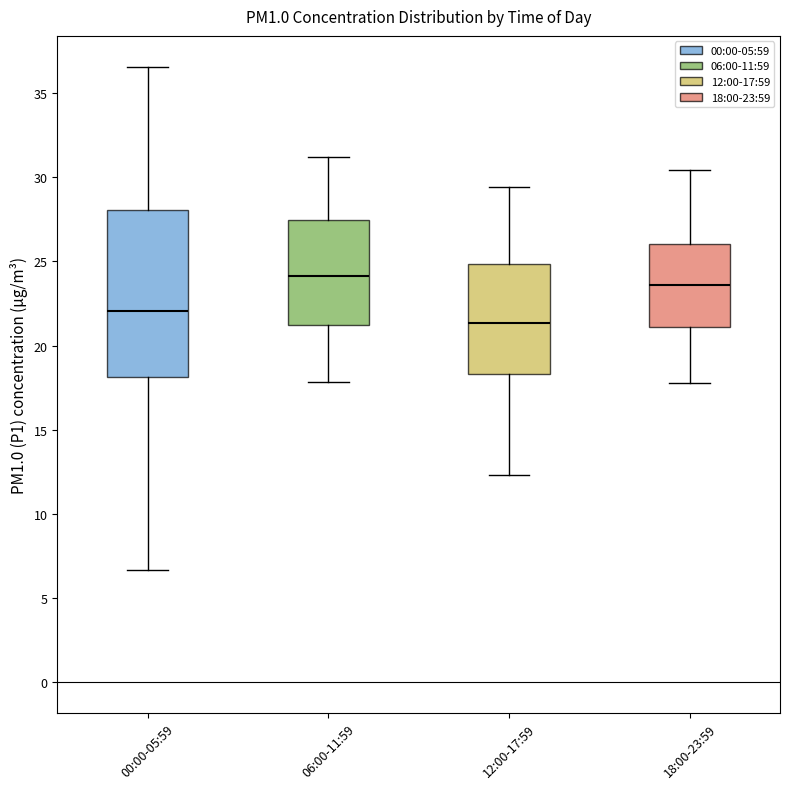

Reading left to right, read every box against the y-axis: the position of its median line, the range the box covers, and the ends of its whiskers. The values are not printed on the chart, so give them approximately, as read against the axis.

00:00-05:59: median 22.0, box 18.0 to 28.0, whiskers 6.5 to 36.5
06:00-11:59: median 24.0, box 21.0 to 27.5, whiskers 18.0 to 31.0
12:00-17:59: median 21.5, box 18.5 to 25.0, whiskers 12.5 to 29.5
18:00-23:59: median 23.5, box 21.0 to 26.0, whiskers 18.0 to 30.5